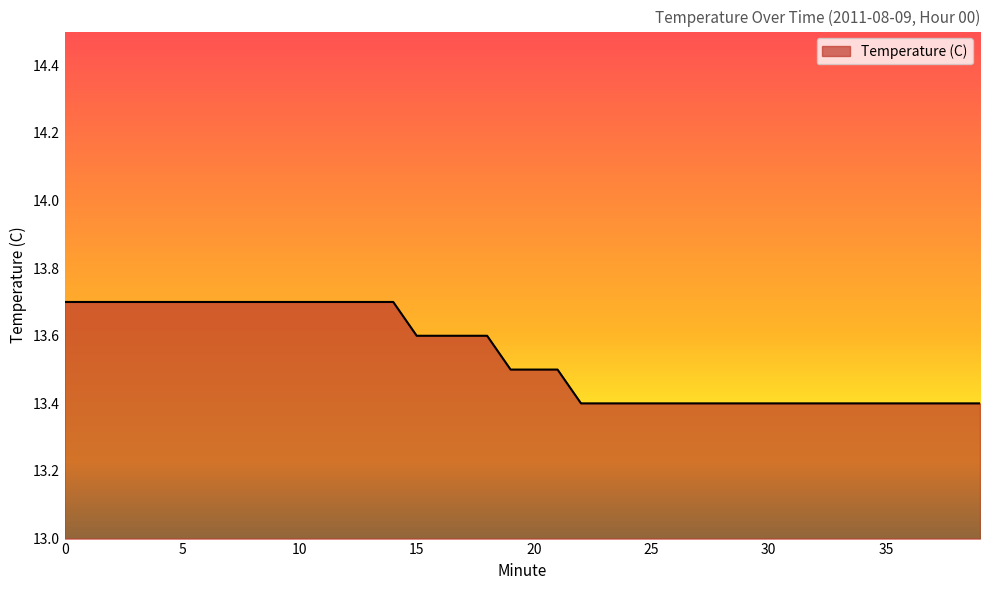

Reading left to right, what are all the values shown in this chart?

13.7	13.7	13.7	13.7	13.7	13.7	13.7	13.7	13.7	13.7	13.7	13.7	13.7	13.7	13.7	13.6	13.6	13.6	13.6	13.5	13.5	13.5	13.4	13.4	13.4	13.4	13.4	13.4	13.4	13.4	13.4	13.4	13.4	13.4	13.4	13.4	13.4	13.4	13.4	13.4